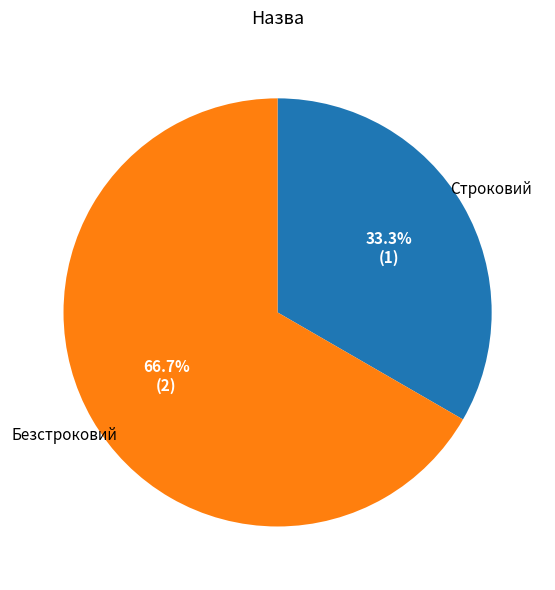

Which slice is the largest?

Безстроковий